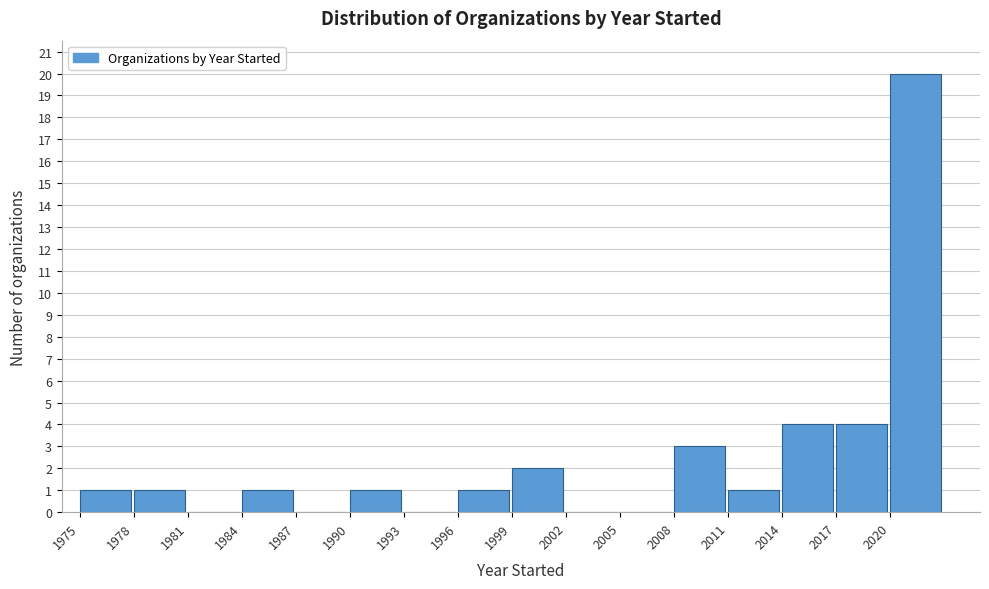

Reading left to right, transcribe this chart: for each bar, give the range it covers on the x-axis and its height. The values are not printed on the chart, so give them approximately, as read against the axis.

1975 to 1978: 1
1978 to 1981: 1
1981 to 1984: 0
1984 to 1987: 1
1987 to 1990: 0
1990 to 1993: 1
1993 to 1996: 0
1996 to 1999: 1
1999 to 2002: 2
2002 to 2005: 0
2005 to 2008: 0
2008 to 2011: 3
2011 to 2014: 1
2014 to 2017: 4
2017 to 2020: 4
2020 to 2023: 20